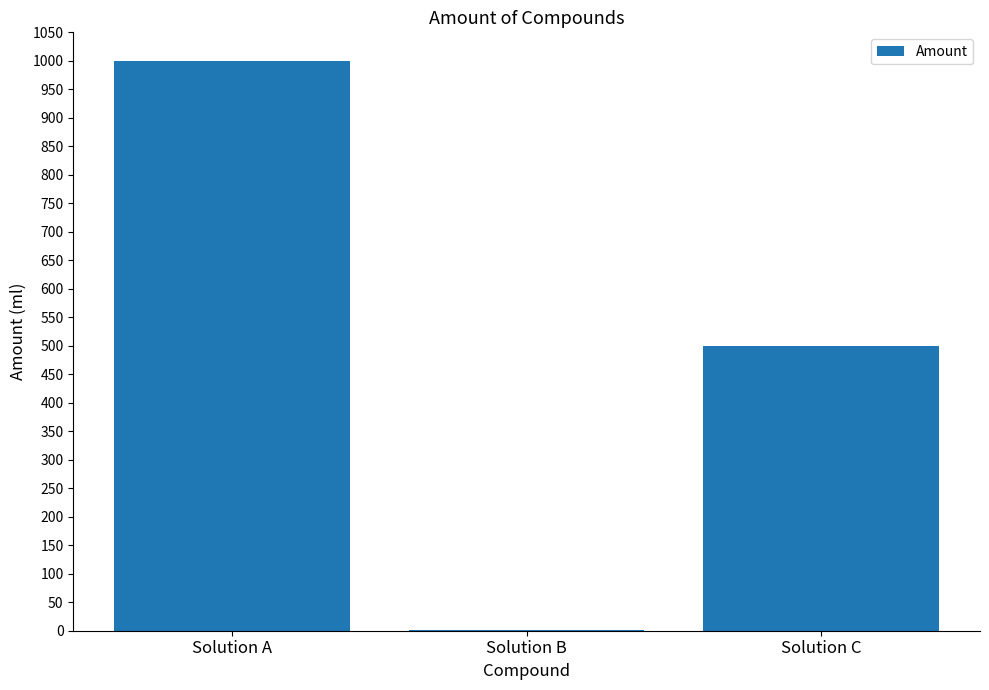

Which has a higher value, Solution A or Solution C?

Solution A